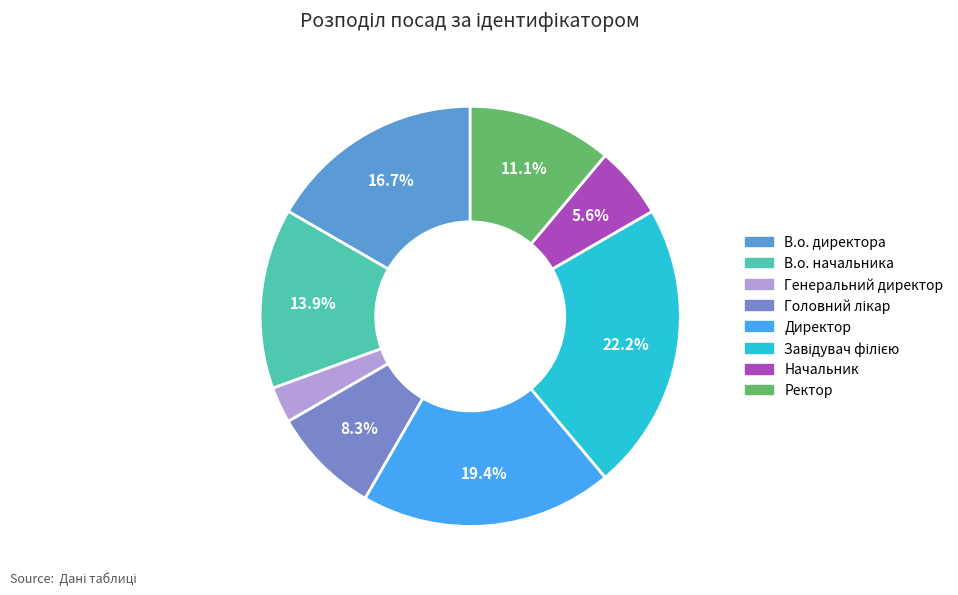

Which category has the smallest portion of the pie?

Генеральний директор